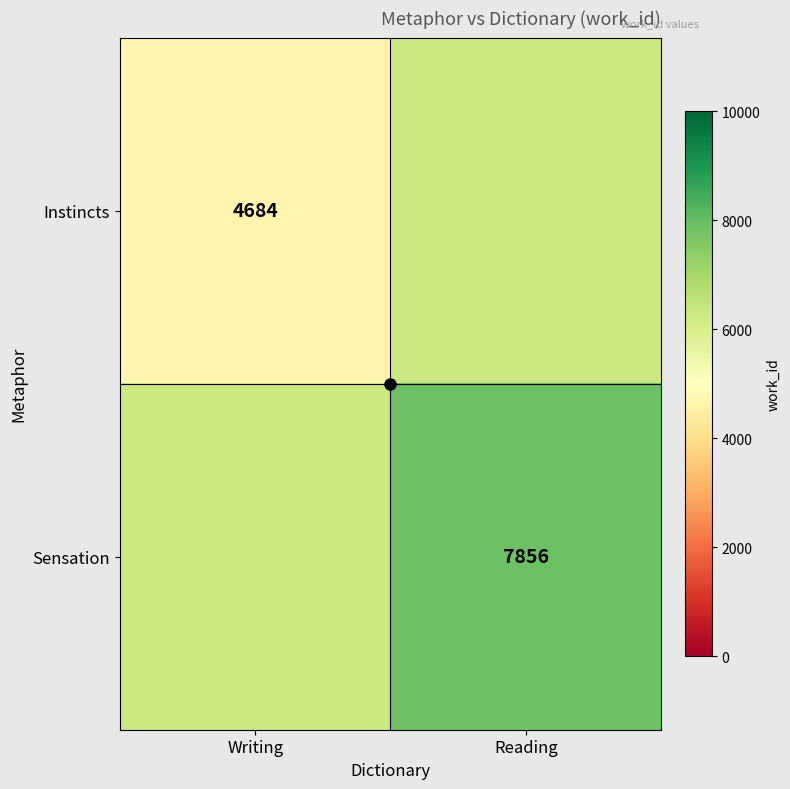

What is the spread (max minus min) of values at Writing?

1586